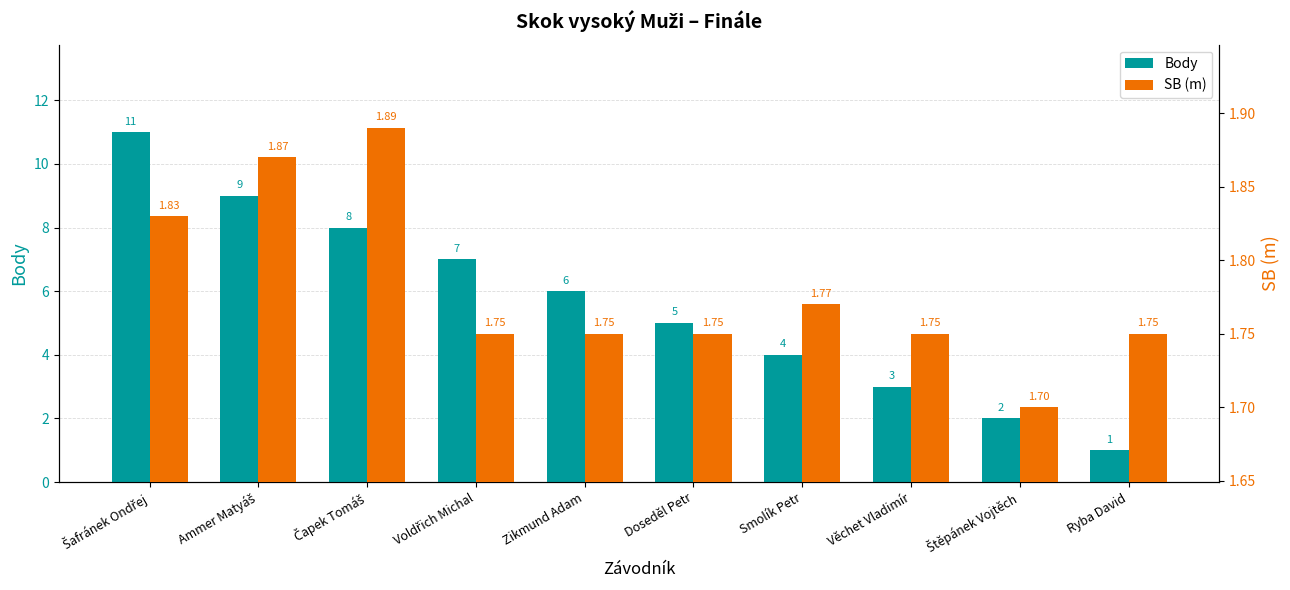

Does the chart contain any negative values?

No